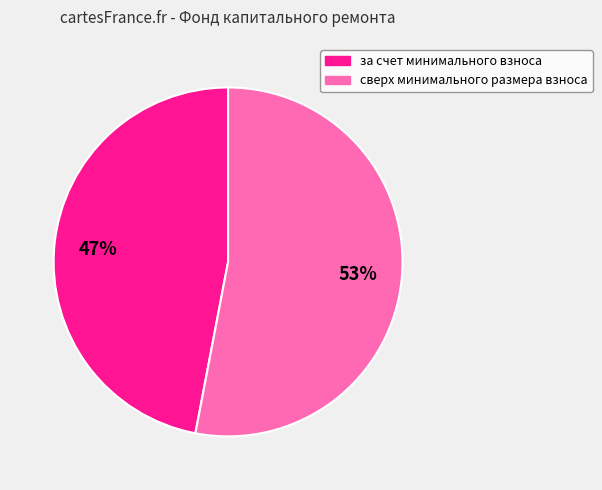

Does сверх минимального размера взноса represent more than half of the total?

Yes